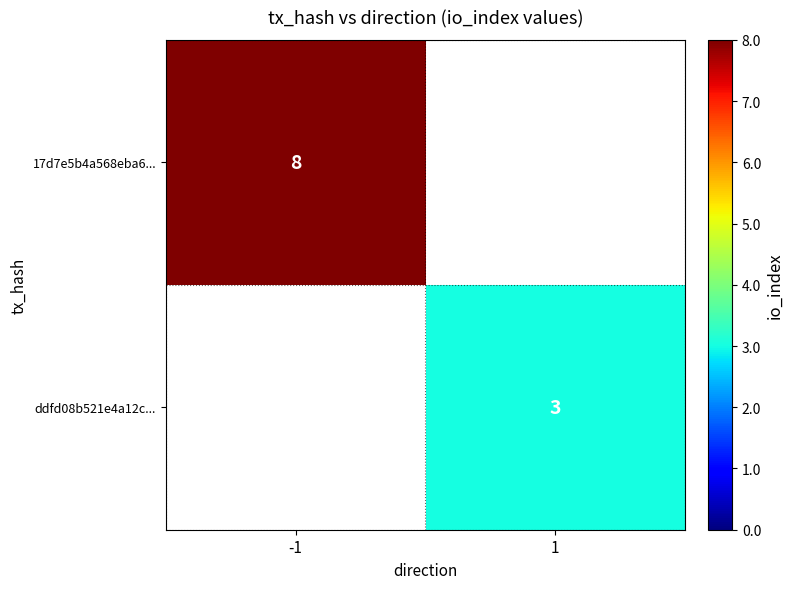

Is it true that 17d7e5b4a568eba6... equals 14 at -1?

False